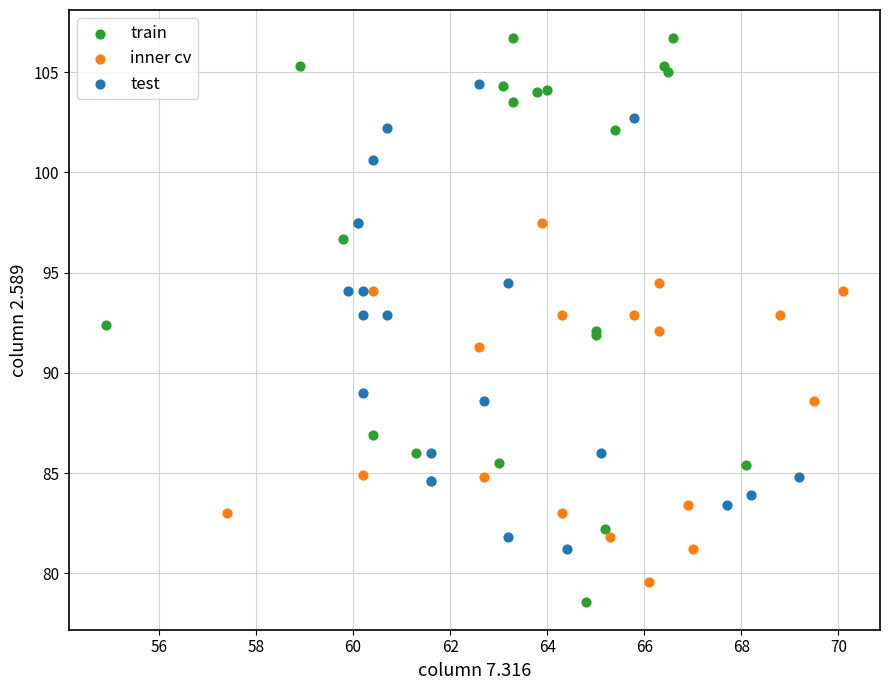

Which series has the largest Y range (max minus min)?

train